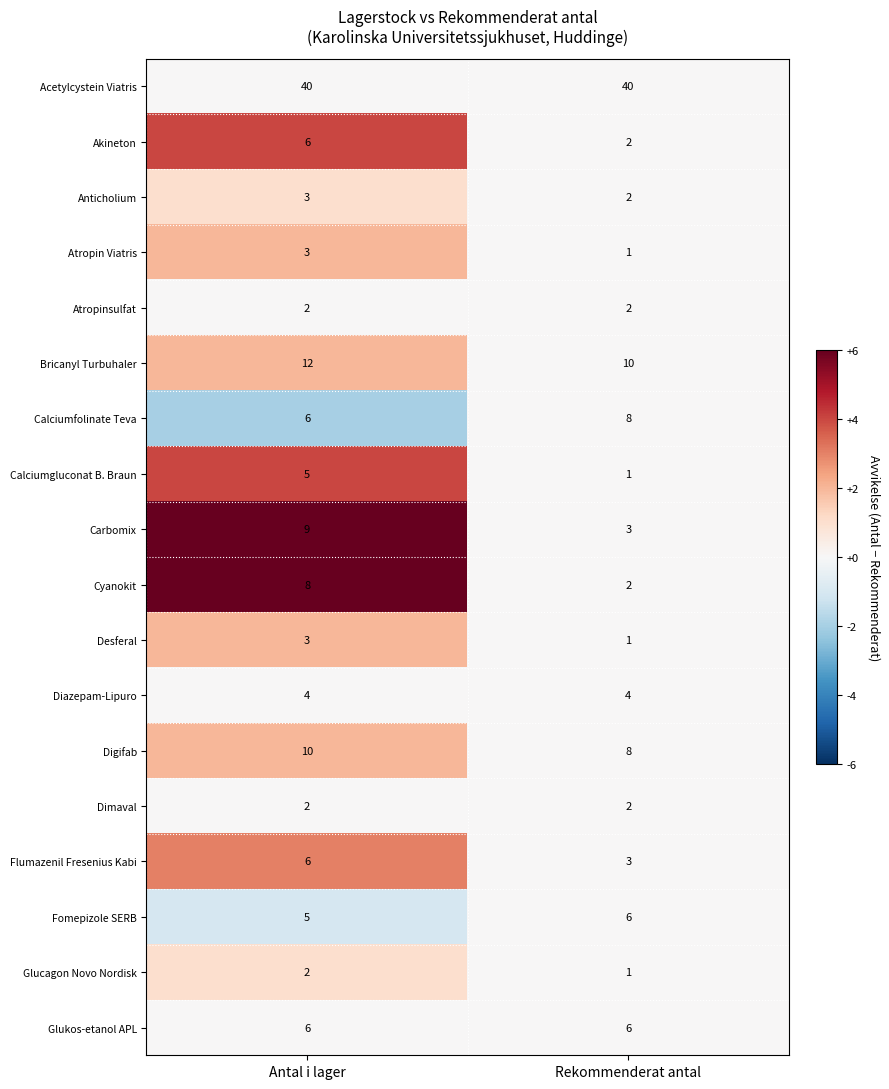

At how many categories does at least one series exceed 1?

2